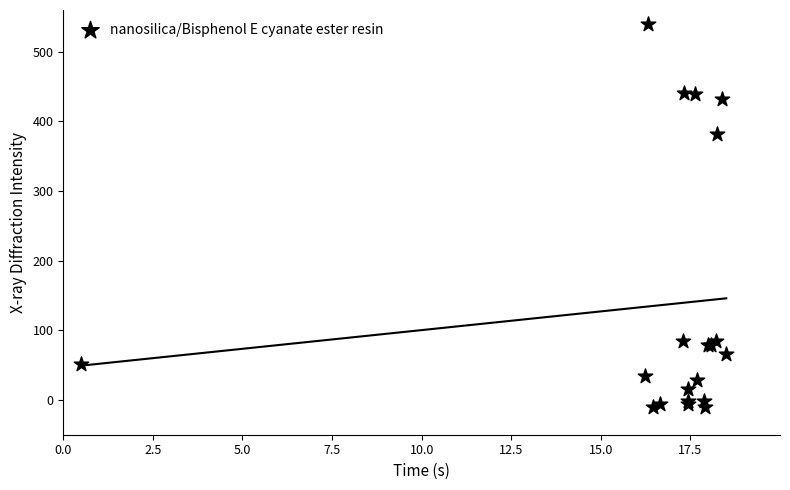

What Y value in the scatter plot is closest to 265?

382.0